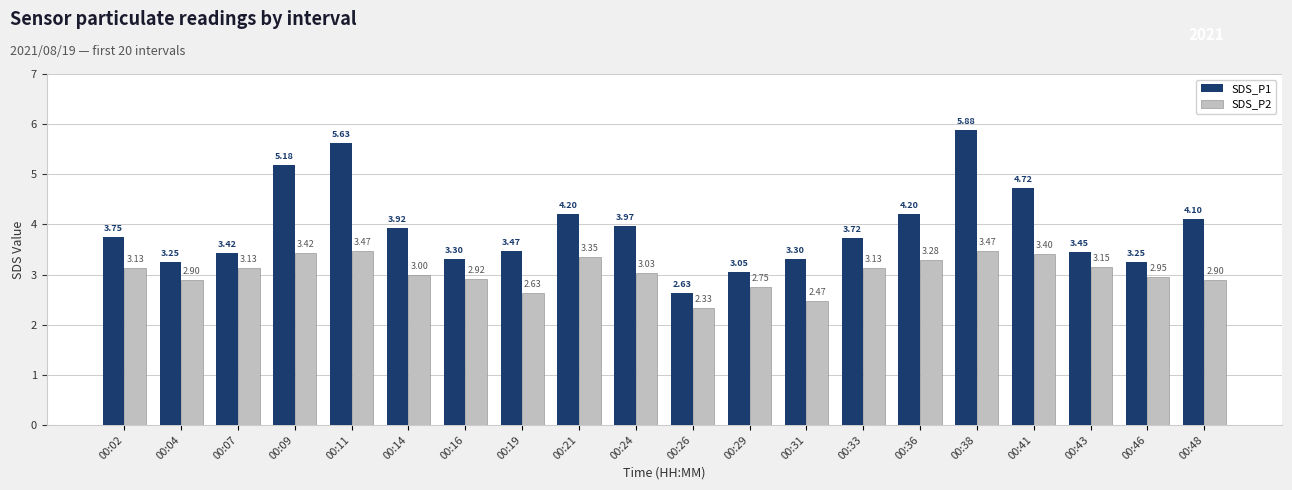

Where does the SDS_P1 series first go above 3?

00:02